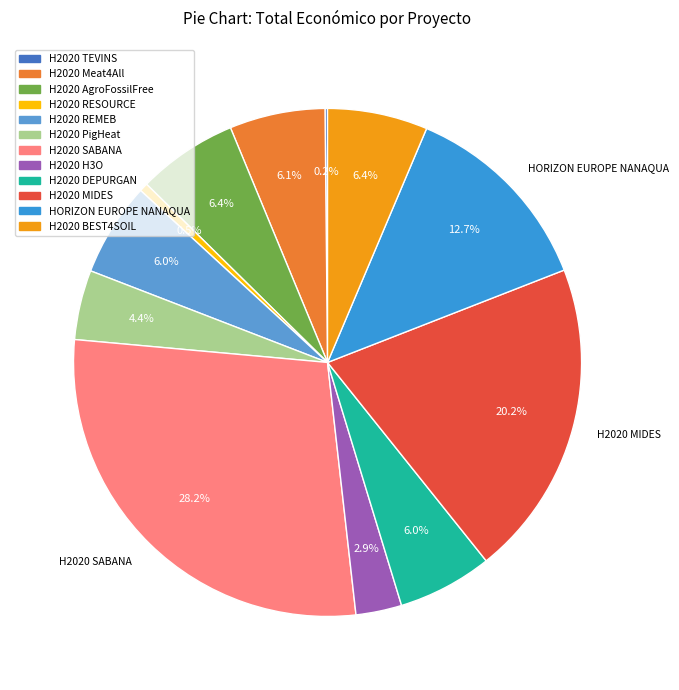

To the nearest percent, what is the combined percentage of H2020 DEPURGAN and H2020 H3O?

9%